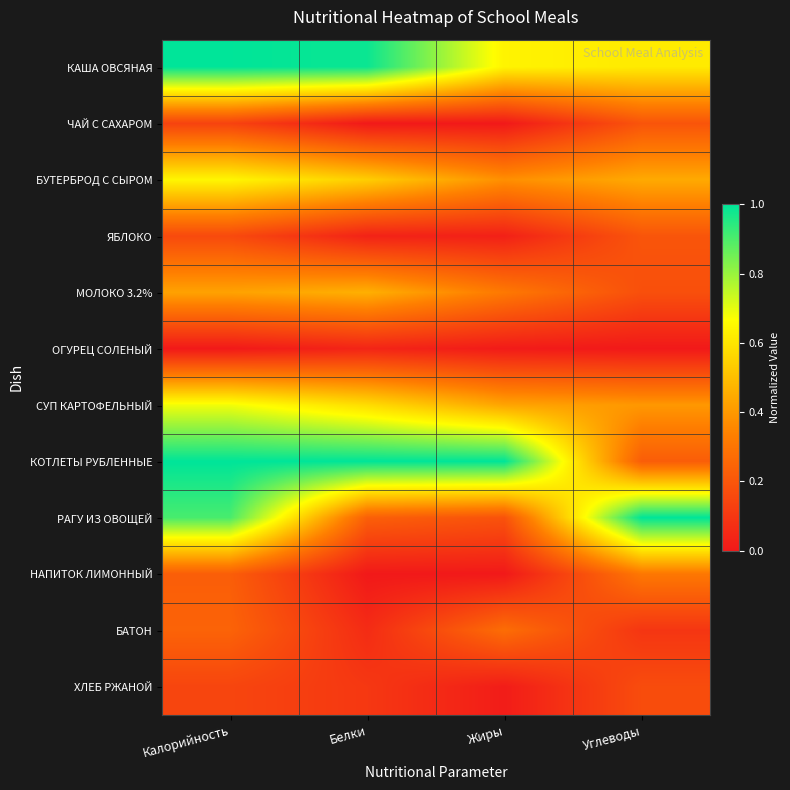

Reading left to right, transcribe all the data shown in this chart.

КАША ОВСЯНАЯ: Калорийность=1.0	Белки=1.0	Жиры=0.6	Углеводы=0.6
ЧАЙ С САХАРОМ: Калорийность=0.1	Белки=0.0	Жиры=0.0	Углеводы=0.2
БУТЕРБРОД С СЫРОМ: Калорийность=0.6	Белки=0.5	Жиры=0.4	Углеводы=0.4
ЯБЛОКО: Калорийность=0.2	Белки=0.0	Жиры=0.0	Углеводы=0.2
МОЛОКО 3.2%: Калорийность=0.4	Белки=0.5	Жиры=0.3	Углеводы=0.2
ОГУРЕЦ СОЛЕНЫЙ: Калорийность=0.0	Белки=0.0	Жиры=0.0	Углеводы=0.0
СУП КАРТОФЕЛЬНЫЙ: Калорийность=0.7	Белки=0.6	Жиры=0.4	Углеводы=0.4
КОТЛЕТЫ РУБЛЕННЫЕ: Калорийность=1.0	Белки=1.0	Жиры=1.0	Углеводы=0.2
РАГУ ИЗ ОВОЩЕЙ: Калорийность=0.9	Белки=0.2	Жиры=0.2	Углеводы=1.0
НАПИТОК ЛИМОННЫЙ: Калорийность=0.2	Белки=0.0	Жиры=0.0	Углеводы=0.3
БАТОН: Калорийность=0.2	Белки=0.1	Жиры=0.3	Углеводы=0.1
ХЛЕБ РЖАНОЙ: Калорийность=0.1	Белки=0.1	Жиры=0.0	Углеводы=0.2